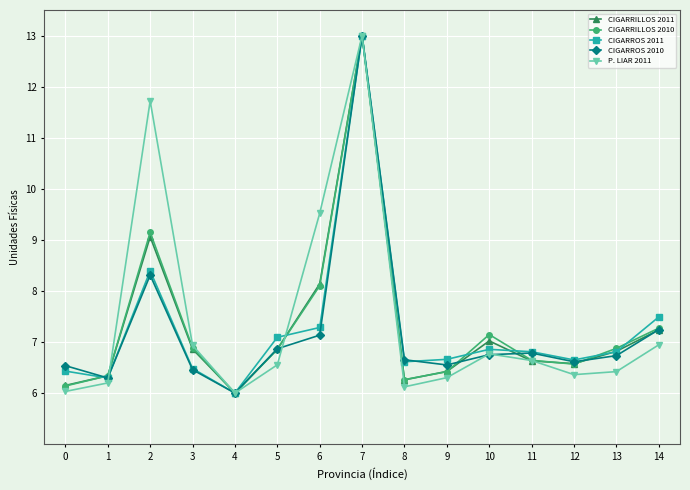

At which category does CIGARROS 2010 reach its first local valley?

1